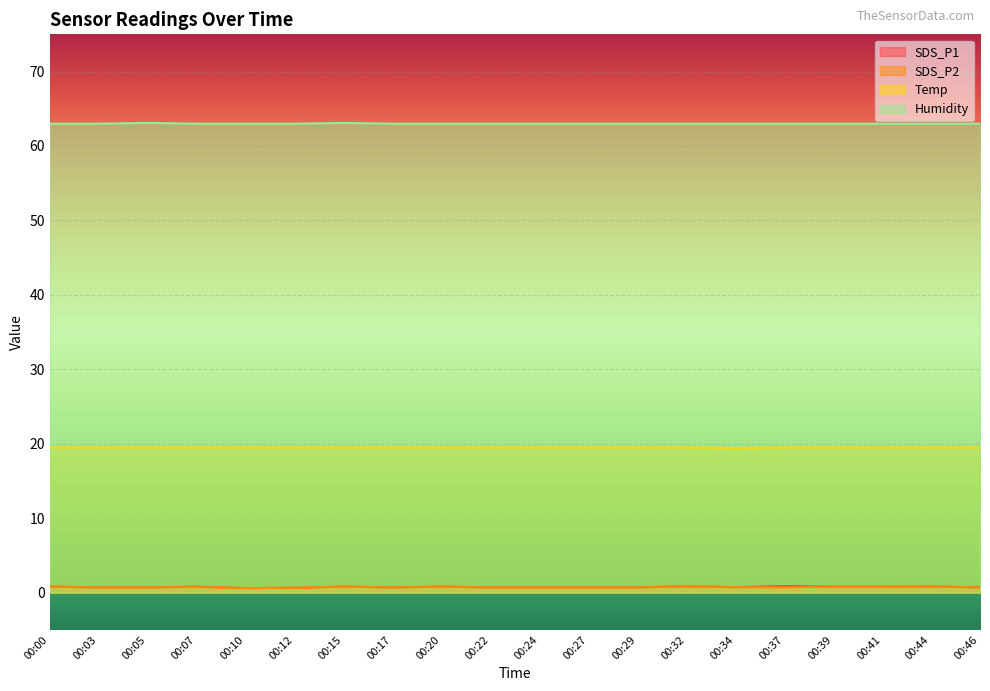

True or false: SDS_P1 and SDS_P2 intersect in this chart.

False